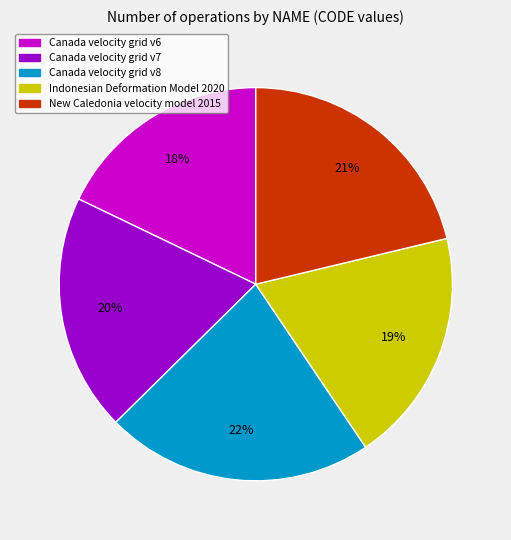

Combined, do Indonesian Deformation Model 2020 and Canada velocity grid v6 account for over 50%?

No